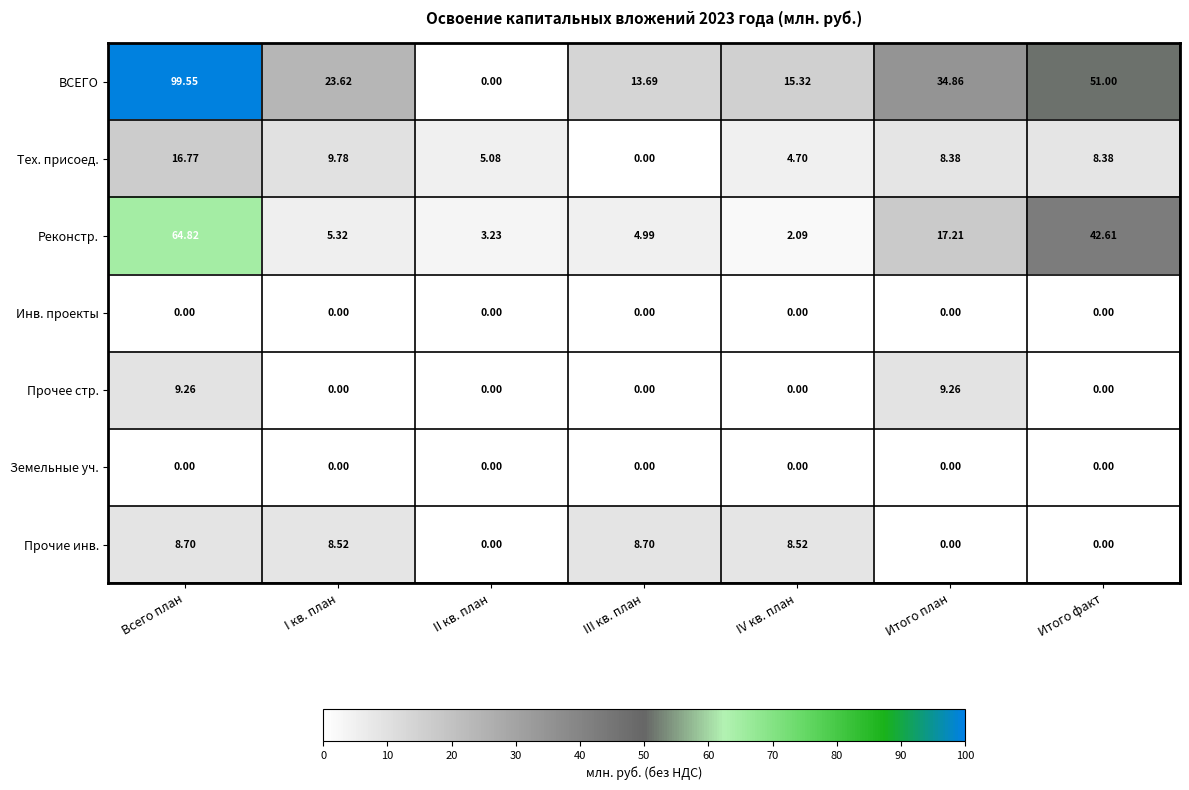

Which series has the widest spread of values?

ВСЕГО